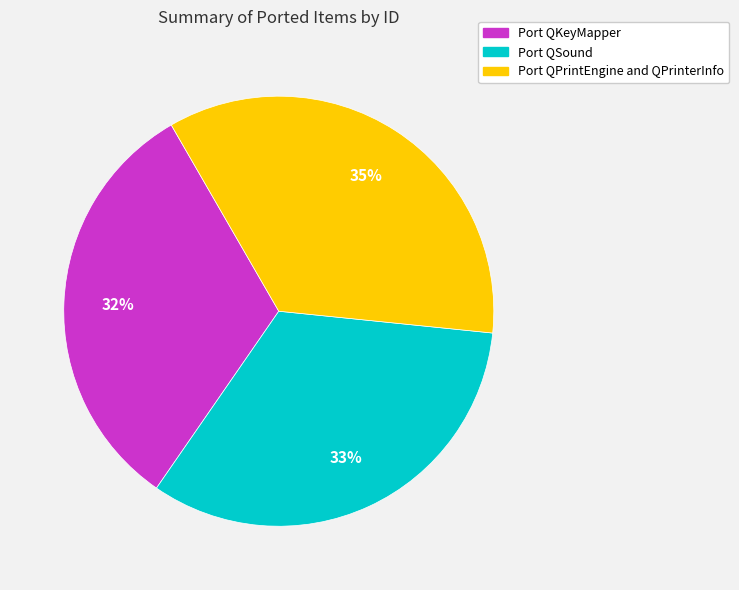

True or false: Port QSound accounts for 45% of the total.

False